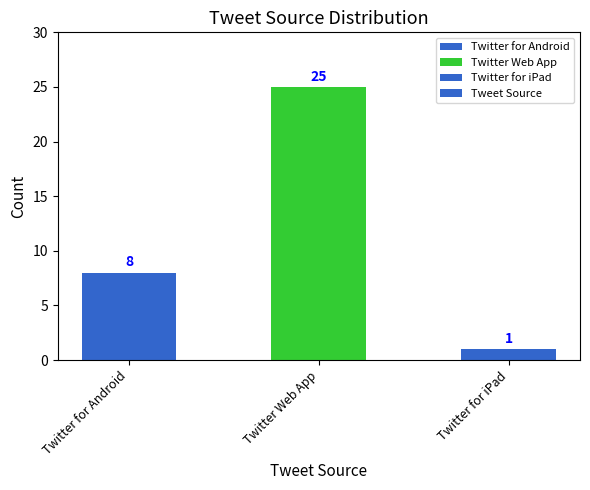

Which has a higher value, Twitter for iPad or Twitter for Android?

Twitter for Android